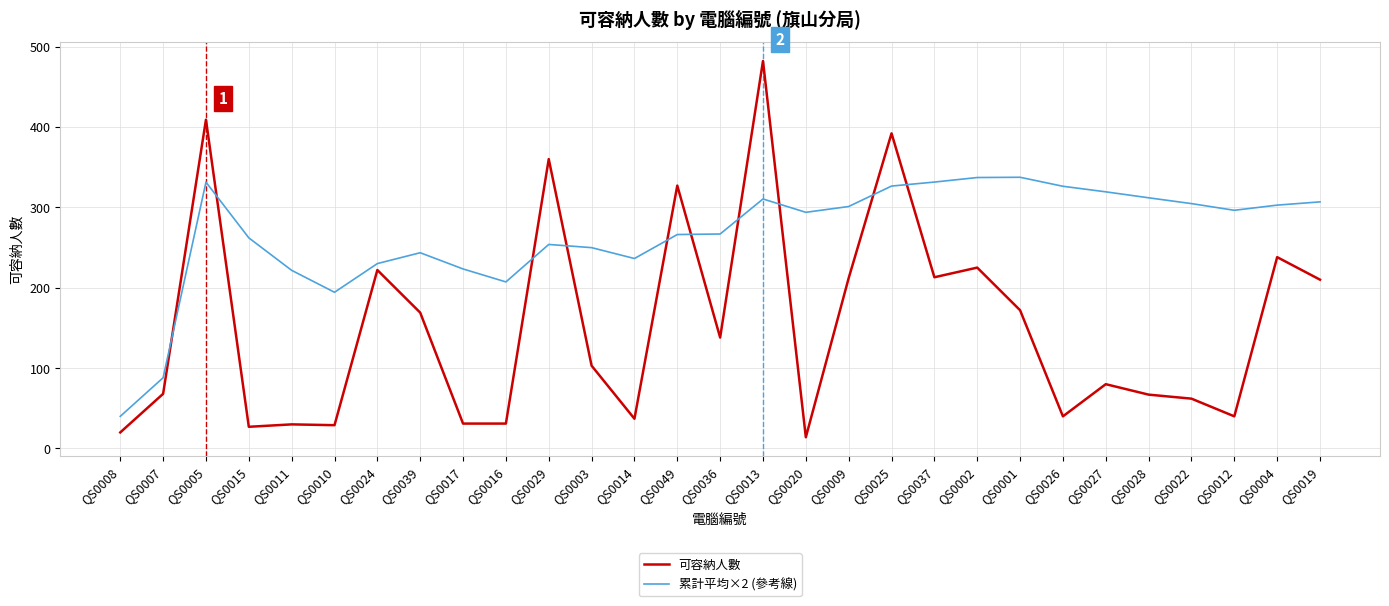

Is this an area chart (filled region under the line)?

No